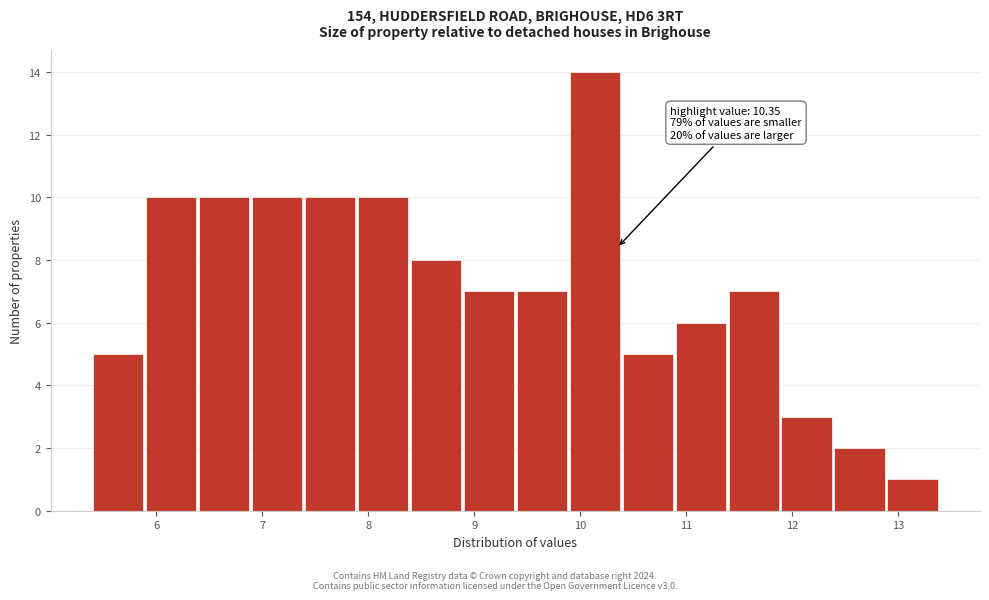

Over which range of the x-axis is the bar tallest?

9.9 to 10.4